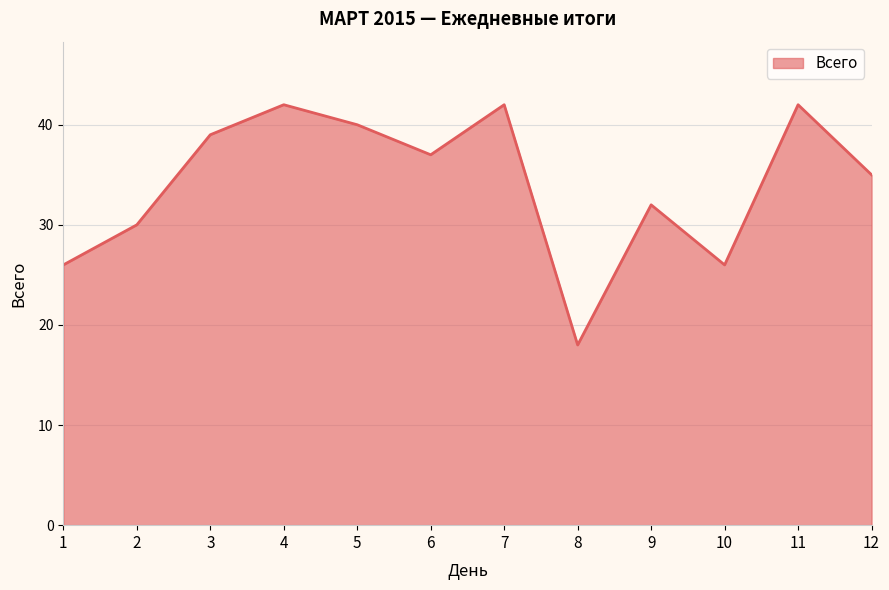

Reading right to left, transcribe all the data shown in this chart.

35	42	26	32	18	42	37	40	42	39	30	26